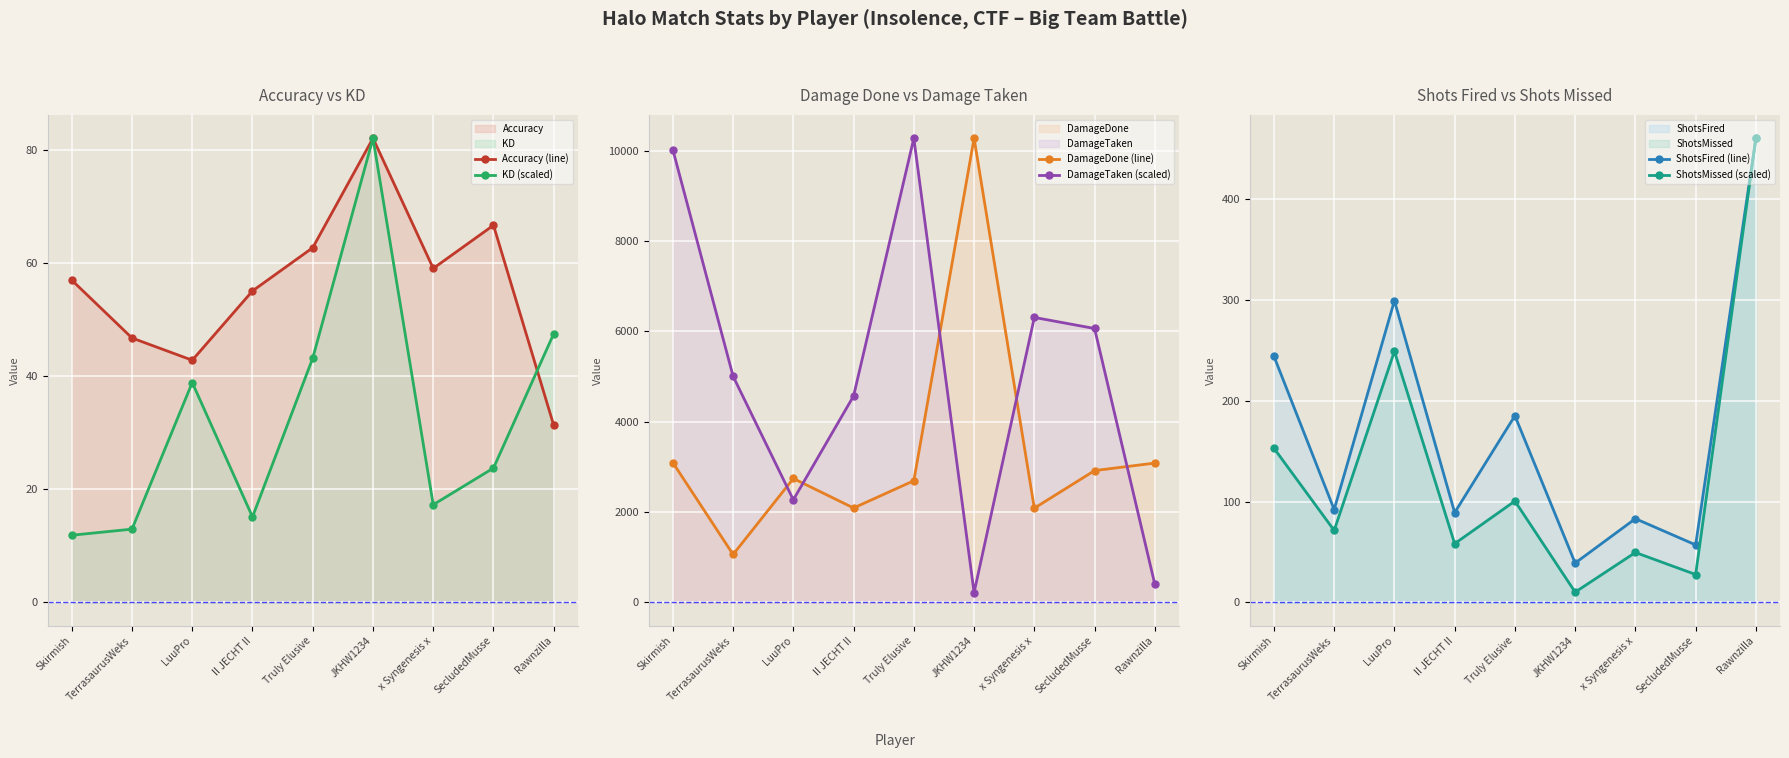

How many intersections are there between KD (scaled) and ShotsFired (line)?

2